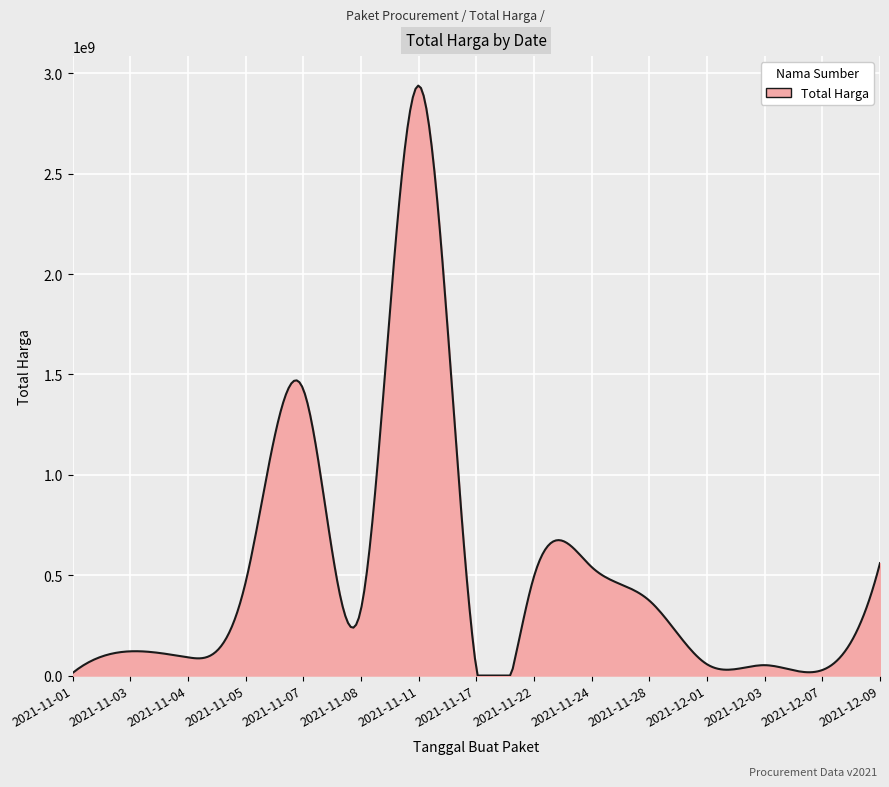

What is the difference between the maximum and minimum values?

2938912898.6